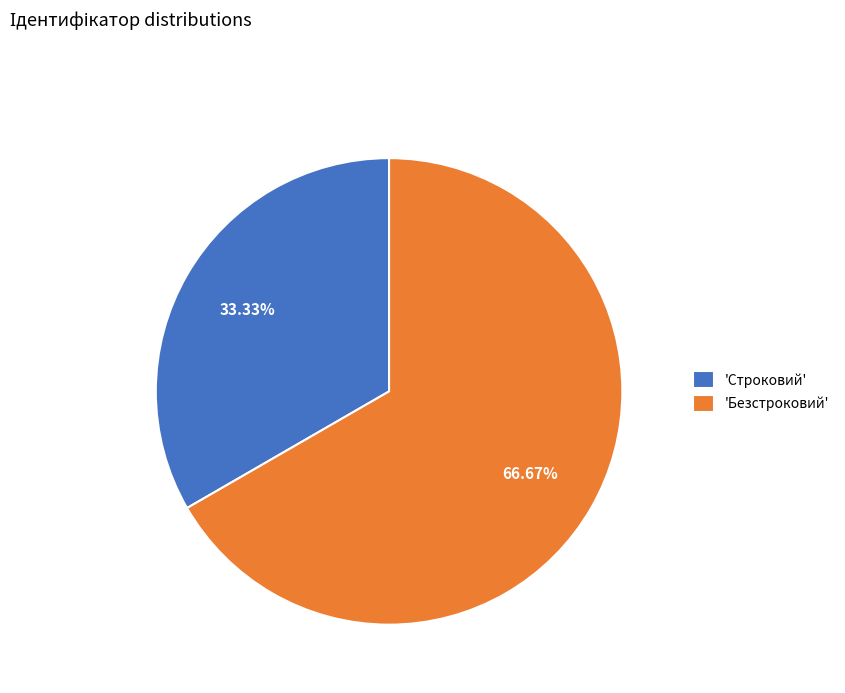

Count the number of slices in the pie.

2